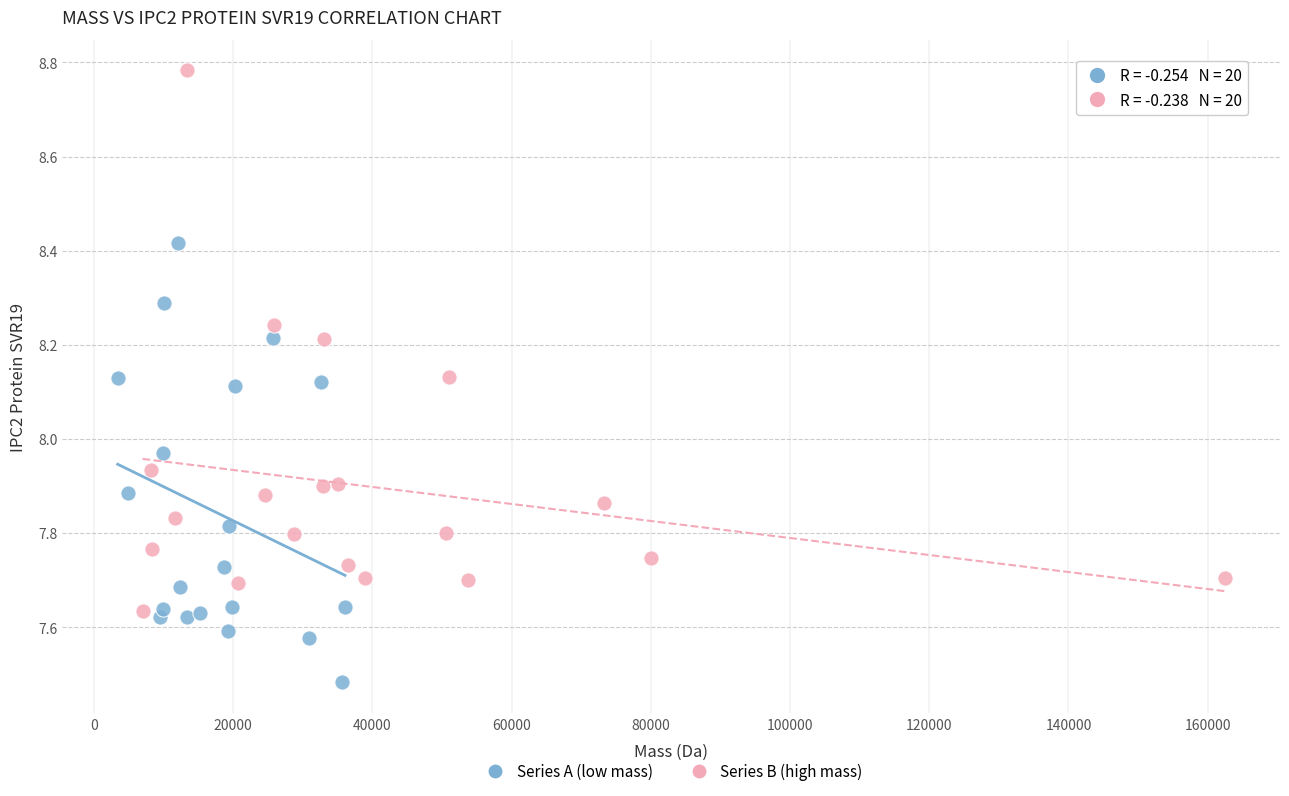

Which series has the largest Y range (max minus min)?

Series B (high mass)